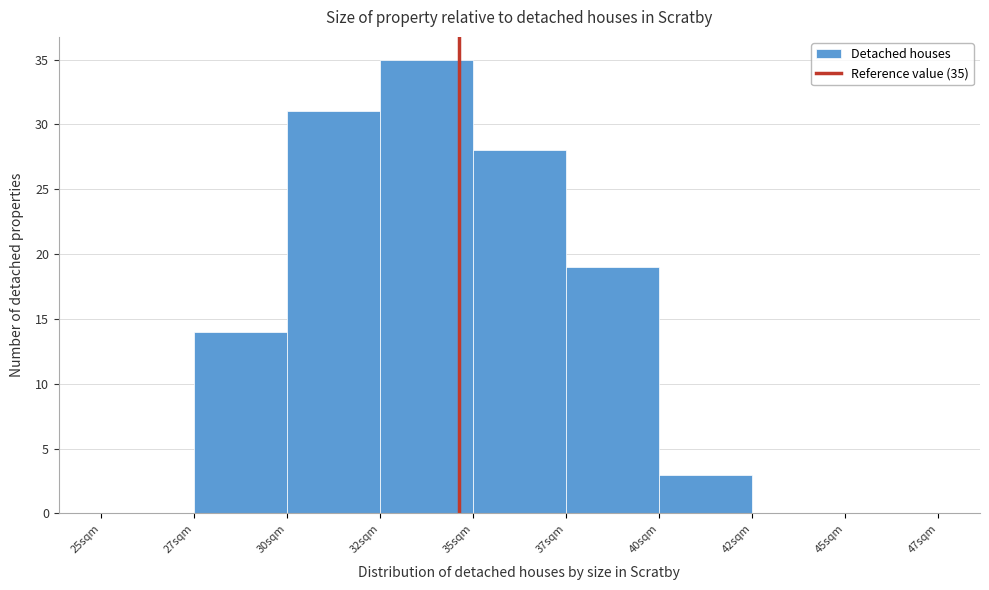

Reading left to right, list all the values displayed in this chart.

25sqm=0	27sqm=14	30sqm=31	32sqm=35	35sqm=28	37sqm=19	40sqm=3	42sqm=0	45sqm=0